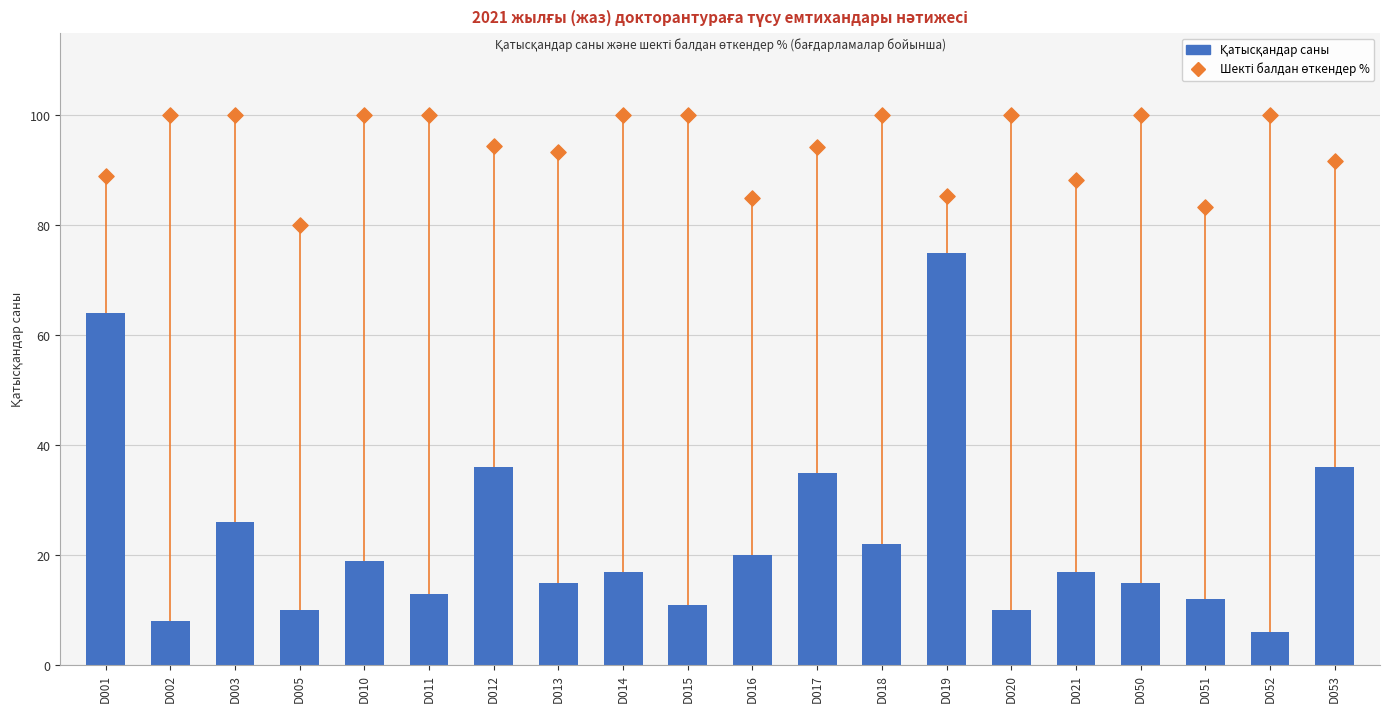

Which series contains the highest Y value?

Шекті балдан өткендер %